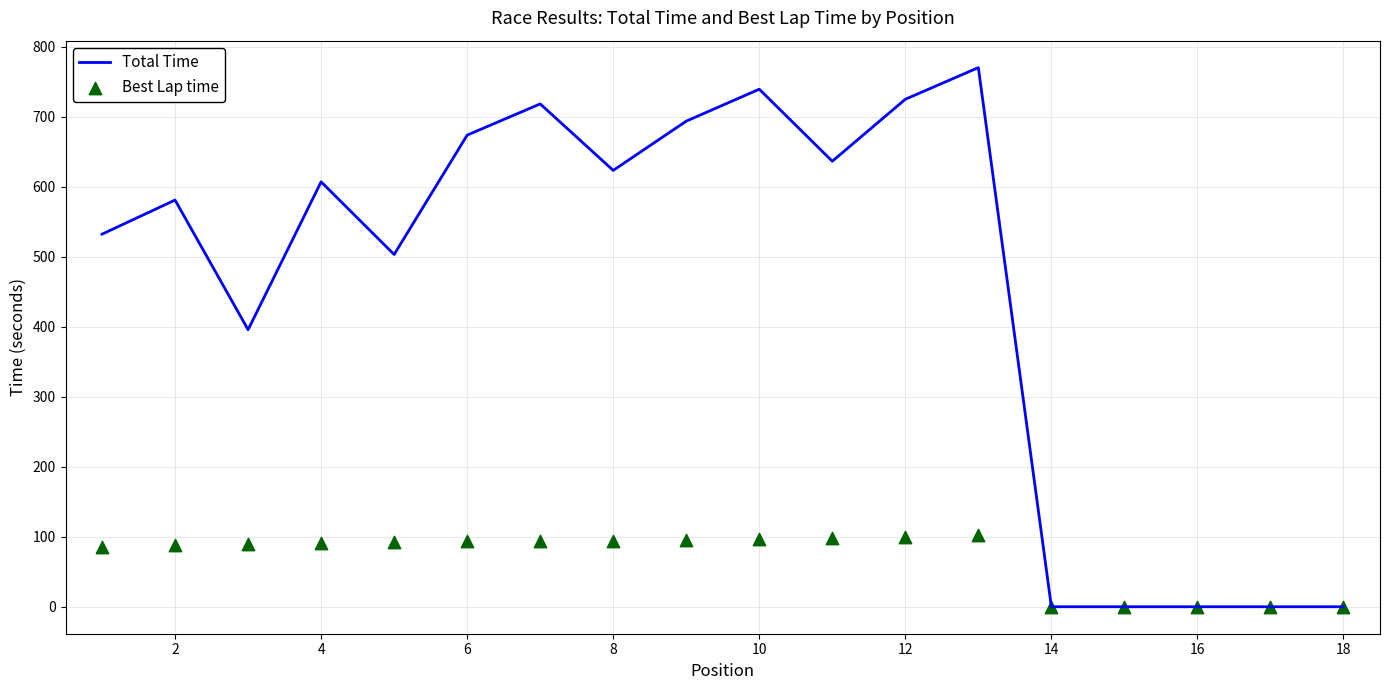

What is the highest value of the Total Time series?

770.0